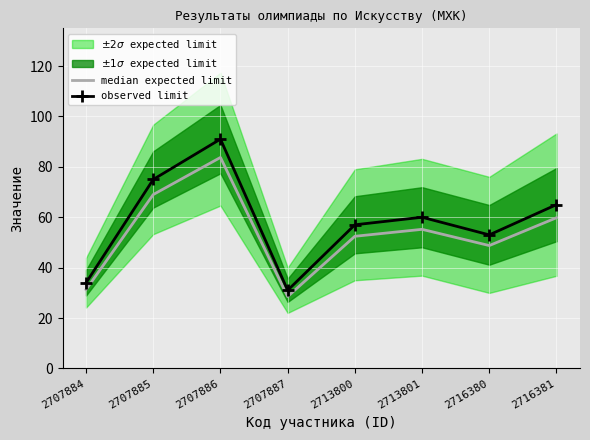

What is the difference between the highest and lowest values at 2707885?

6.0